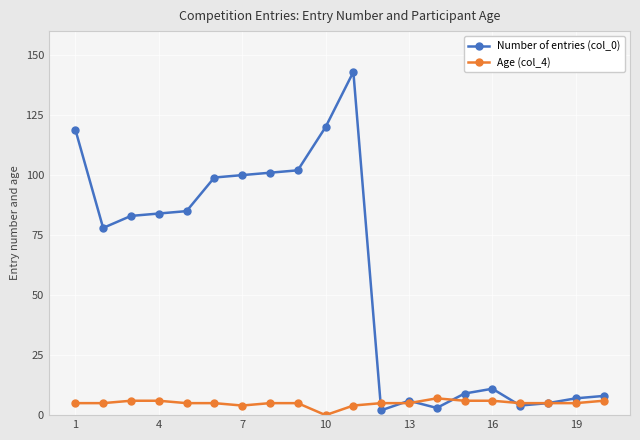

Which series has the largest range (max minus min)?

Number of entries (col_0)